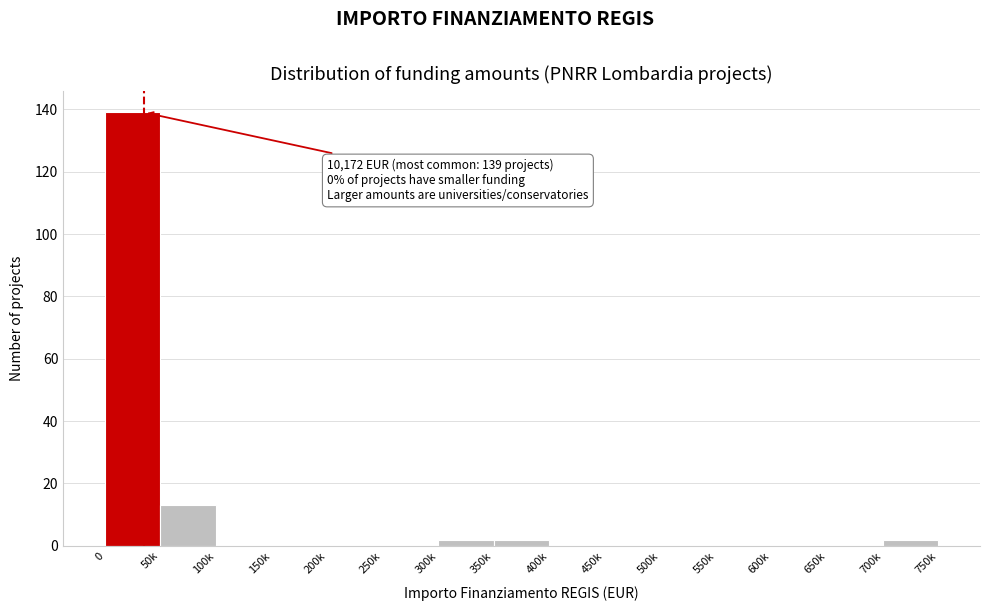

Reading left to right, transcribe all the data shown in this chart.

0=139	50k=13	100k=0	150k=0	200k=0	250k=0	300k=2	350k=2	400k=0	450k=0	500k=0	550k=0	600k=0	650k=0	700k=2